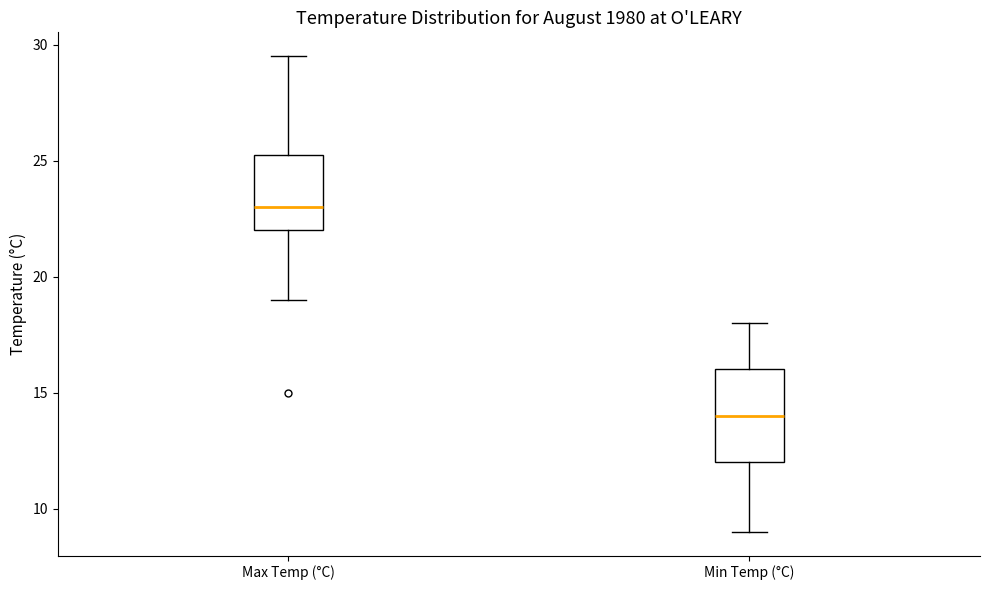

Reading left to right, transcribe this box plot: for each box, give where its median line is, the range the box spans, and where its two whiskers end, as read against the y-axis. The values are not printed on the chart, so give them approximately, as read against the axis.

Max Temp (°C): median 23.0, box 22.0 to 25.5, whiskers 19.0 to 29.5
Min Temp (°C): median 14.0, box 12.0 to 16.0, whiskers 9.0 to 18.0